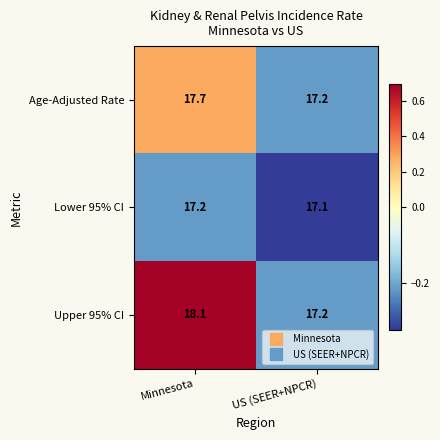

The value of Upper 95% CI at Minnesota is 11.1. True or false?

False